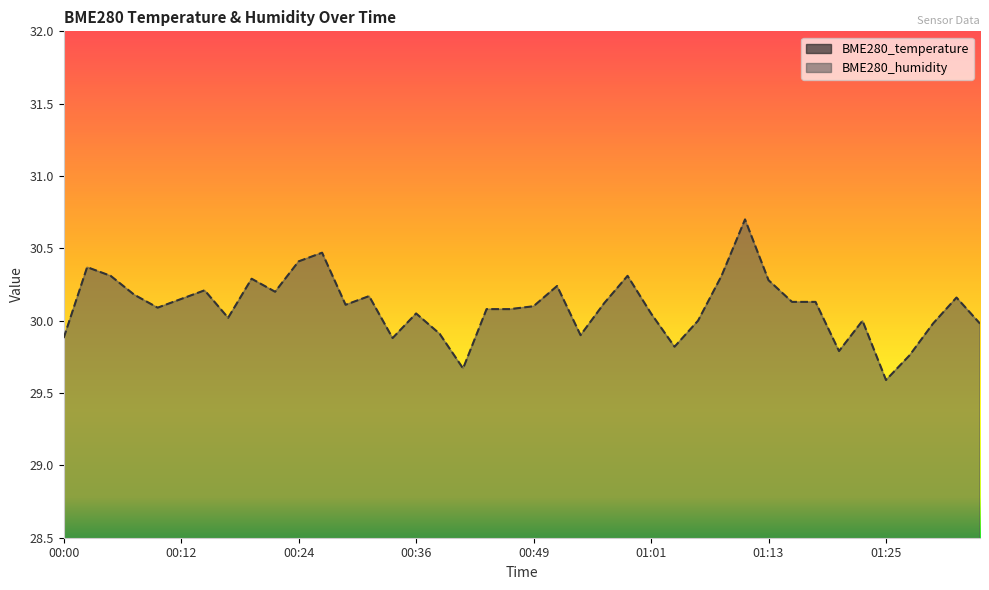

Where is BME280_humidity nearest to the value 30?

01:06